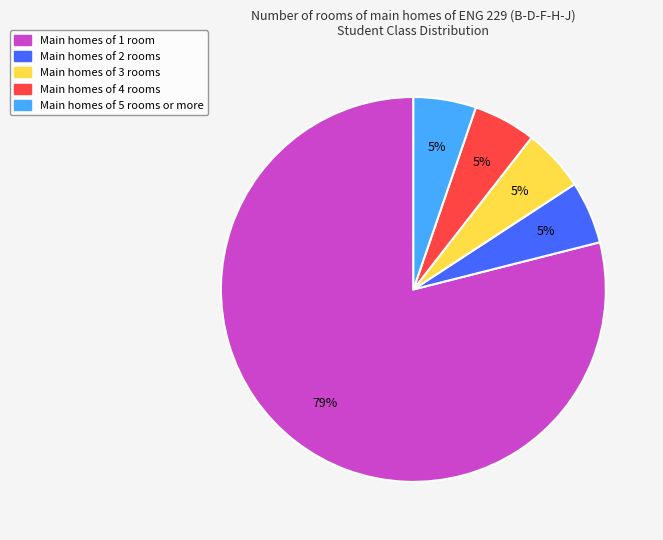

Count the number of slices in the pie.

5